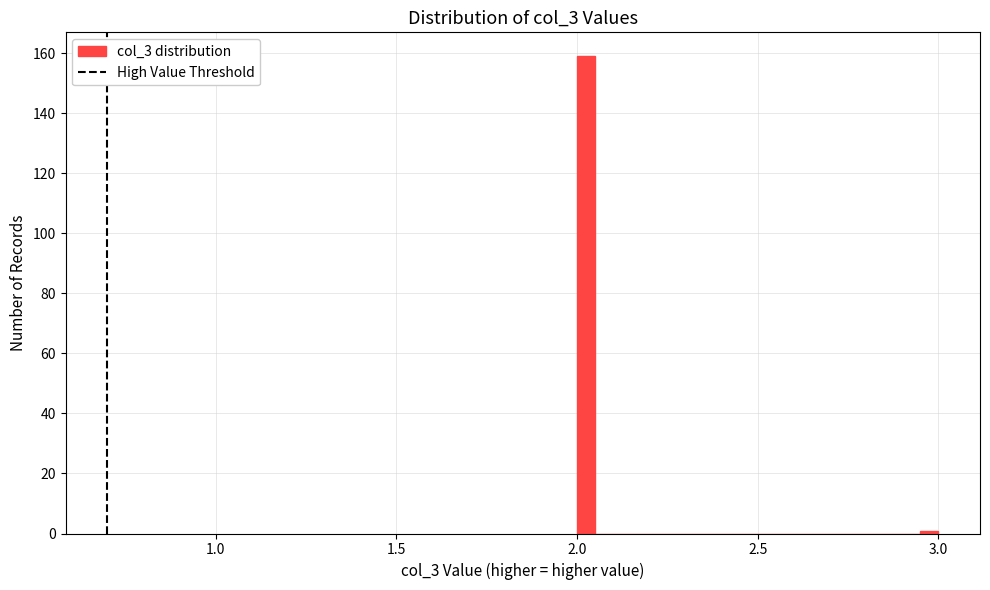

Around what value on the x-axis is the tallest bar? Give the approximate position of its centre, as read against the axis.

2.05